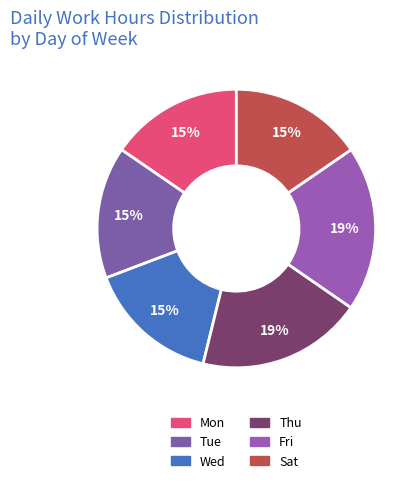

Does Sat represent more than half of the total?

No